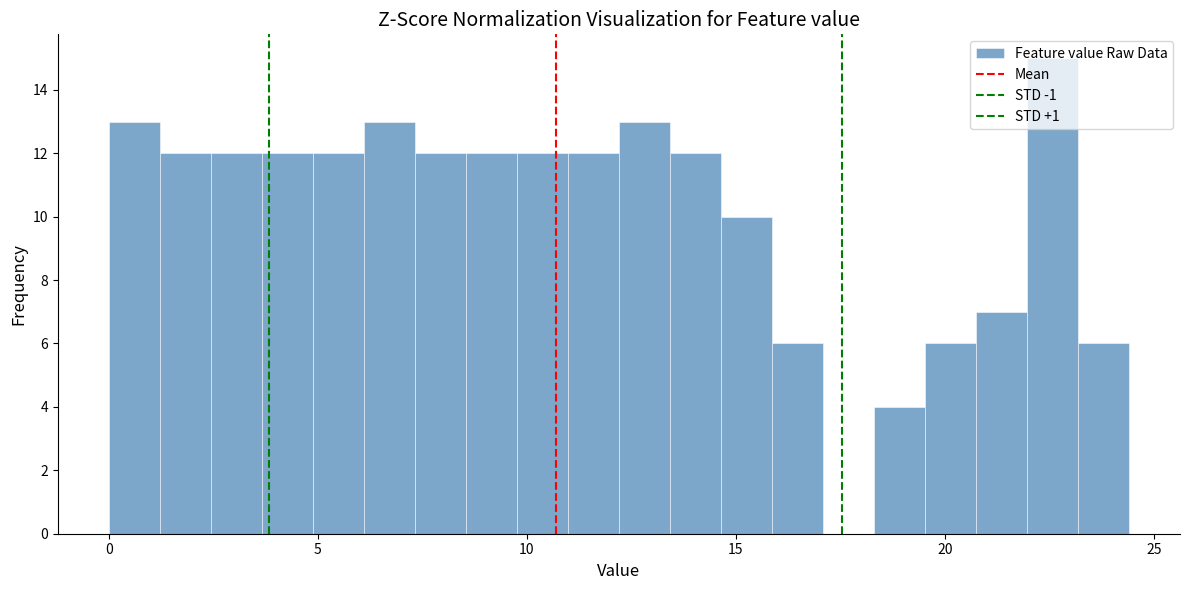

Around what value on the x-axis is the tallest bar? Give the approximate position of its centre, as read against the axis.

22.5